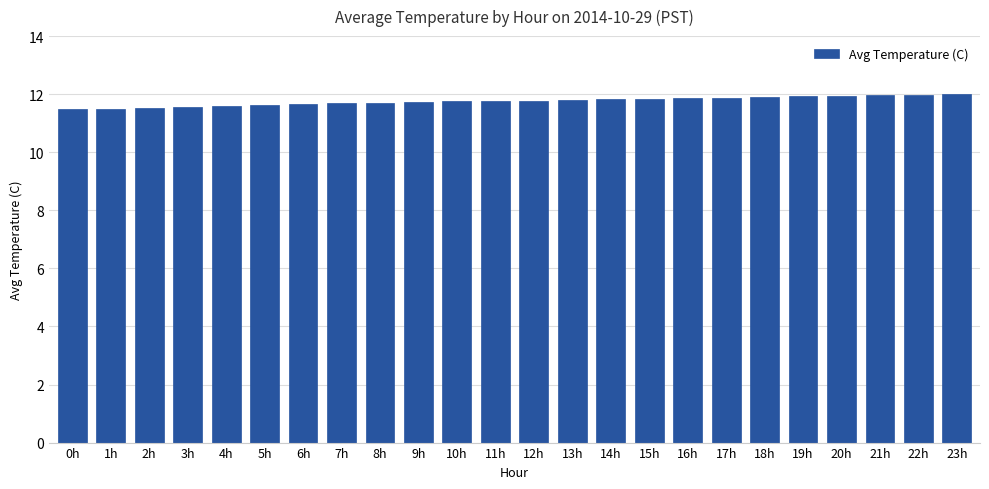

What is the smallest value displayed?

11.5